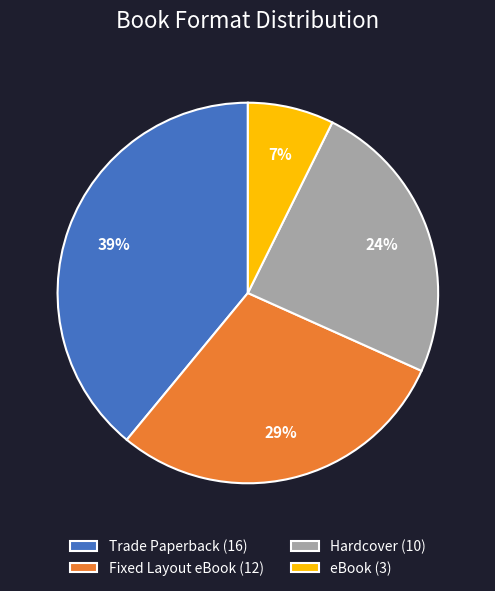

Do eBook (3) and Fixed Layout eBook (12) together represent more than half of the pie?

No